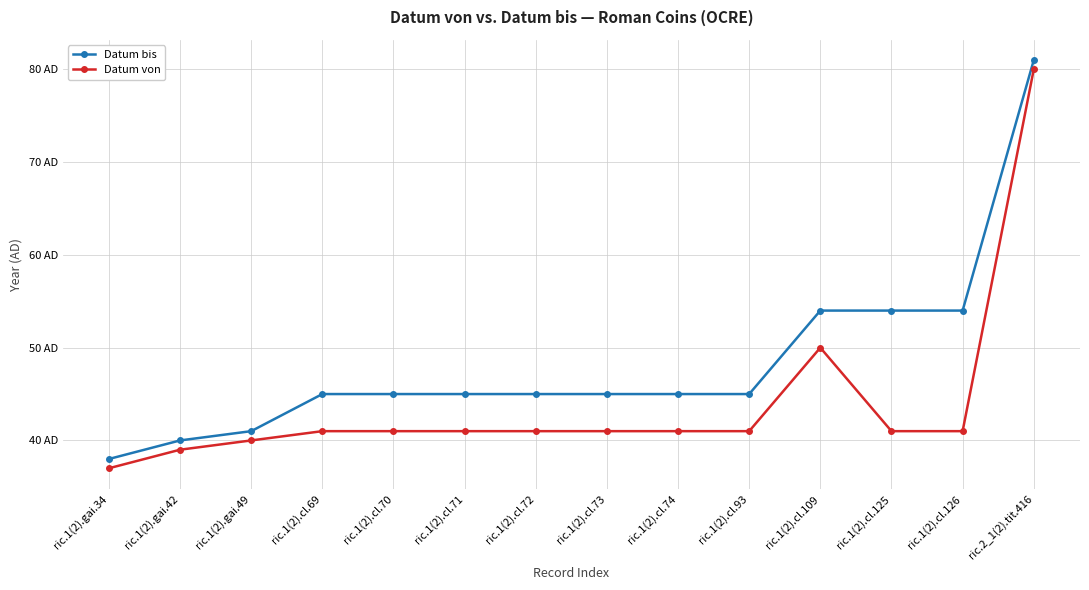

What is the label of the 2nd point from the right?

ric.1(2).cl.126